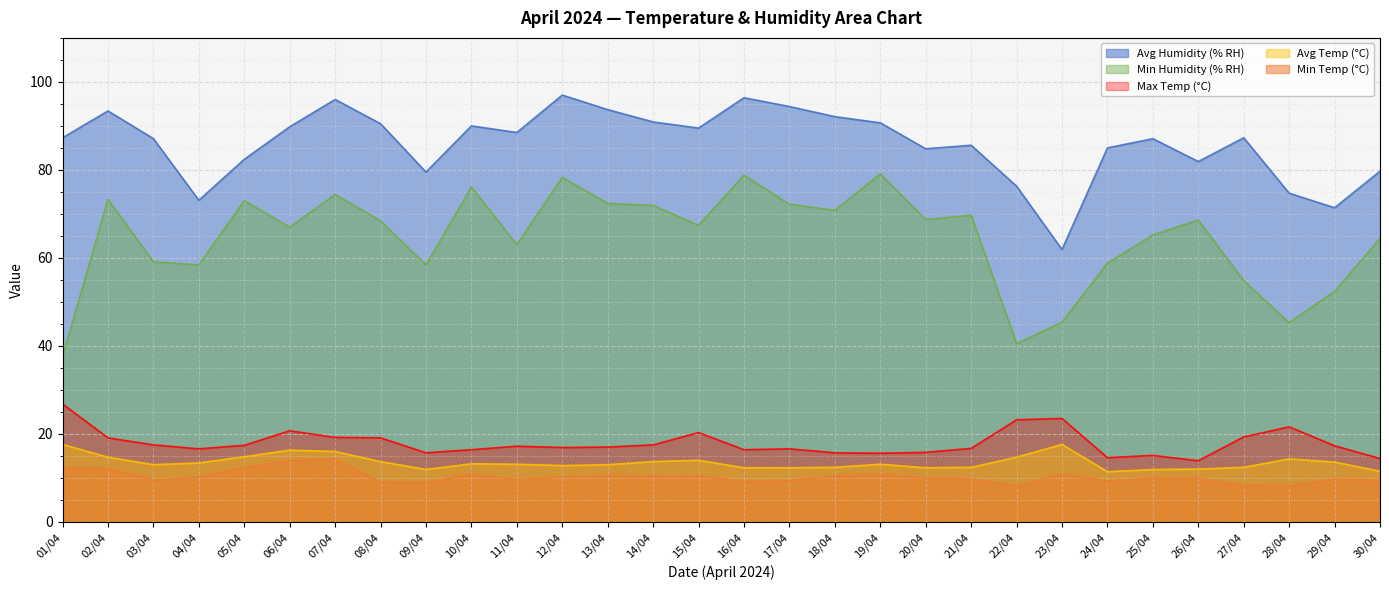

Rank the series by their maximum value, from highest to lowest.

Avg Humidity (% RH), Min Humidity (% RH), Max Temp (°C), Avg Temp (°C), Min Temp (°C)